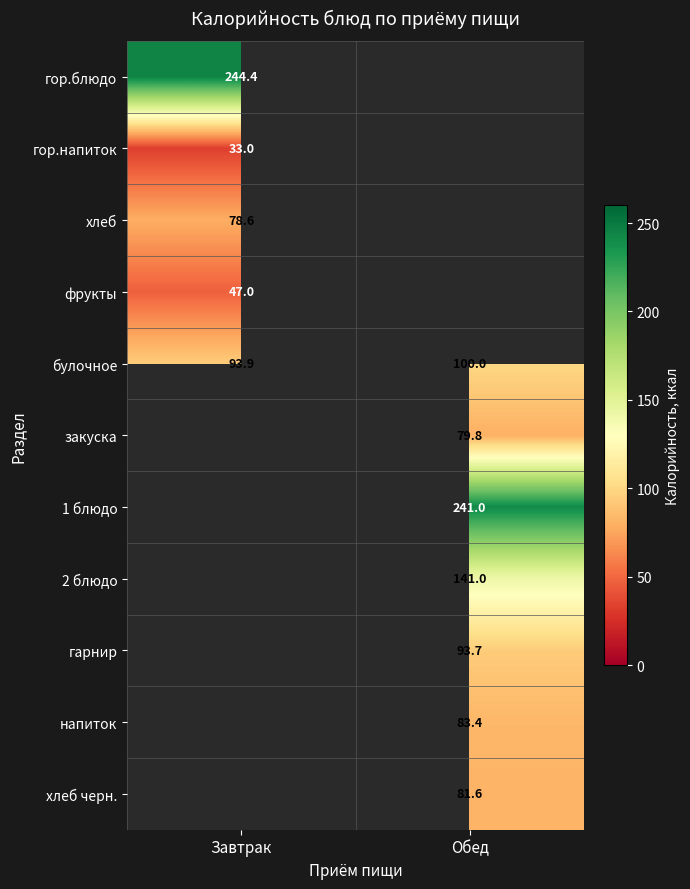

What is the smallest value displayed?

33.0